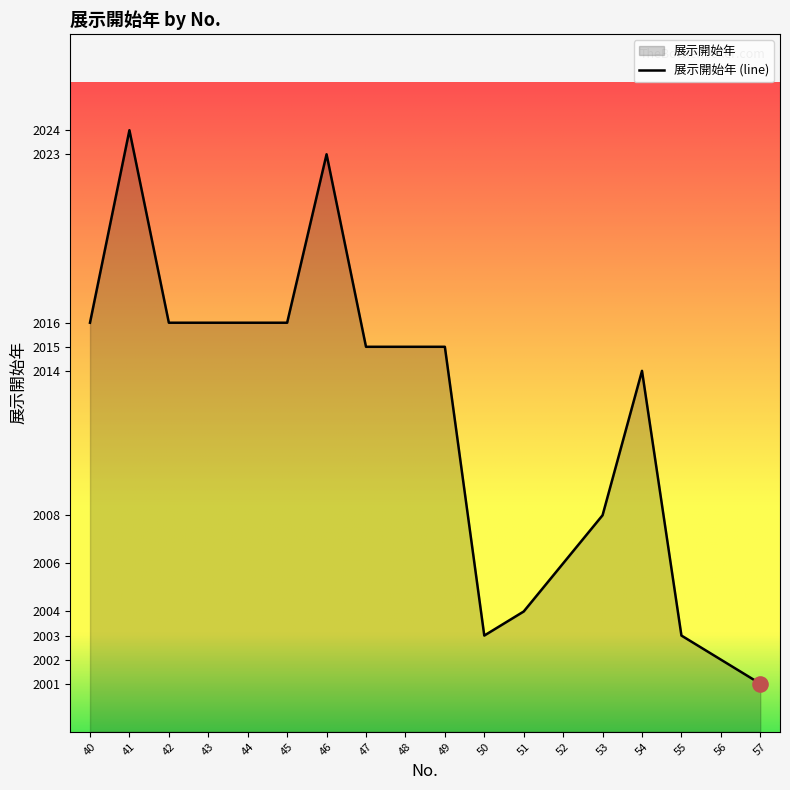

What is the ratio of the value at 57 to the value at 42?

1.0